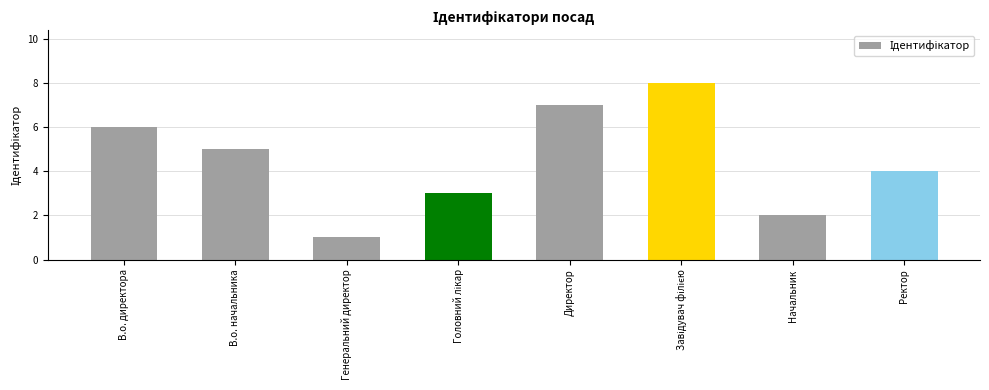

What is the label of the 2nd bar from the right?

Начальник